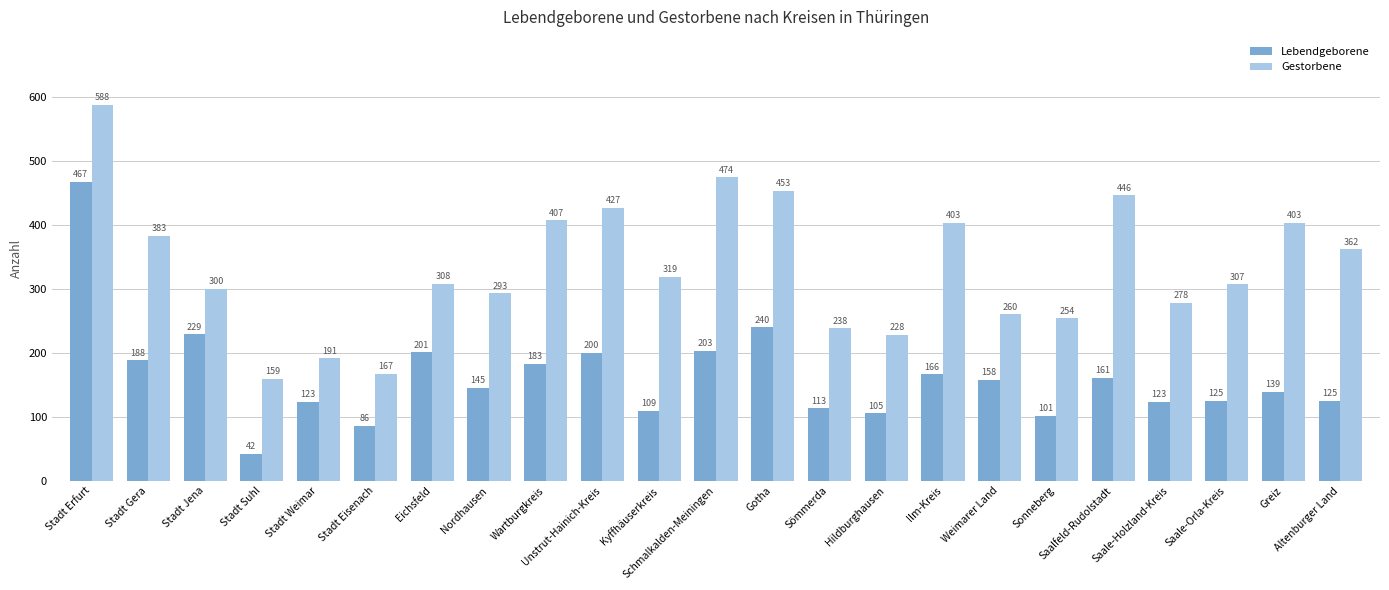

What is the label of the 7th bar from the right?

Weimarer Land